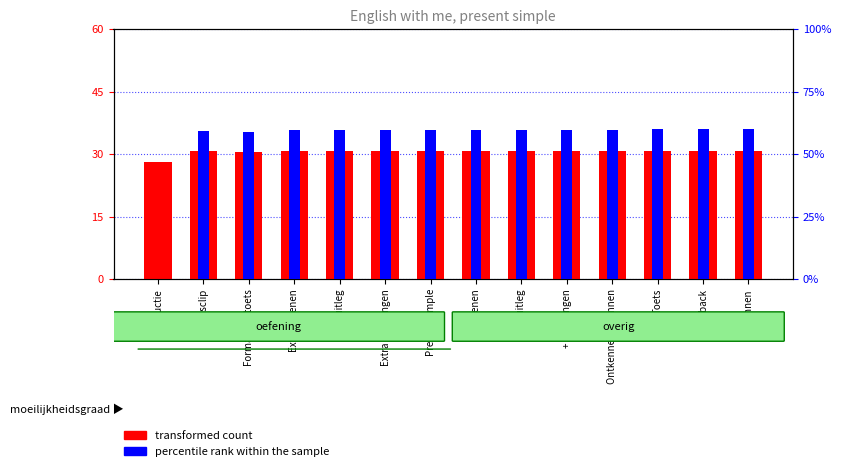

Where is percentile rank within the sample nearest to the value 30?

Formatieve toets